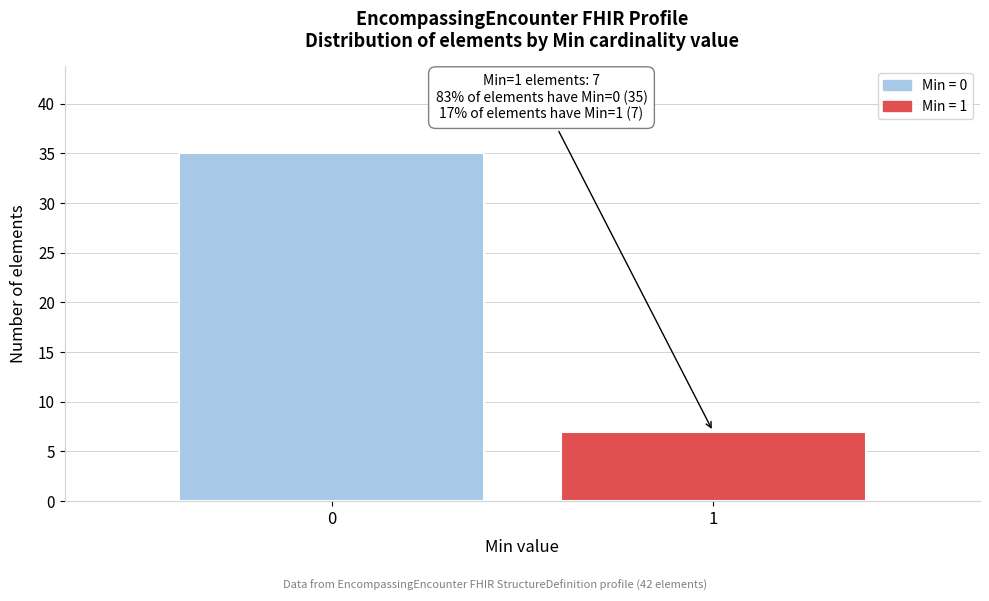

Reading left to right, extract all data points from this chart.

0=35	1=7